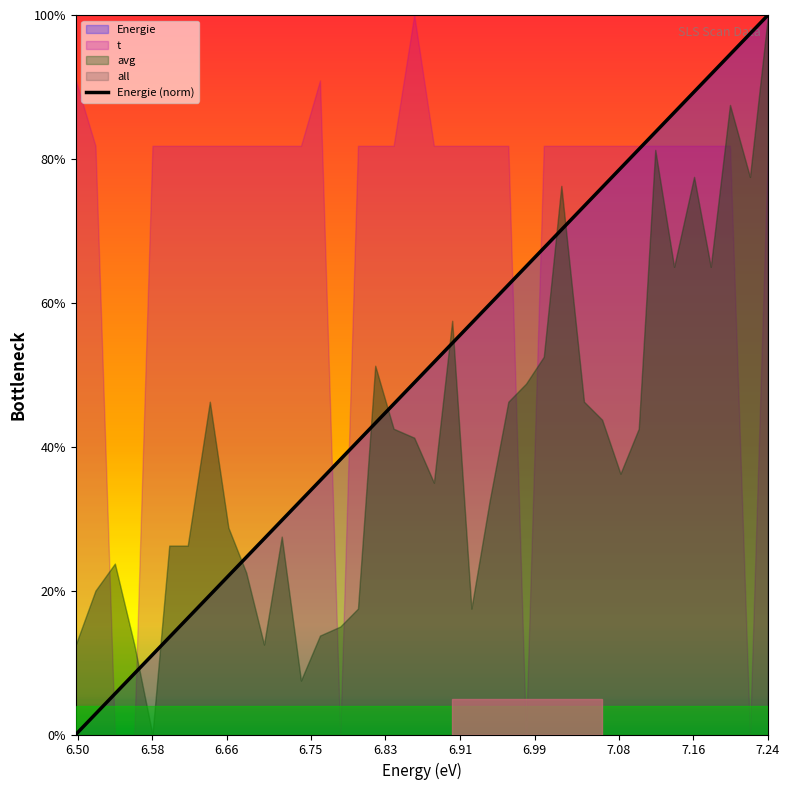

What is the label of the 10th point from the left?

7.24